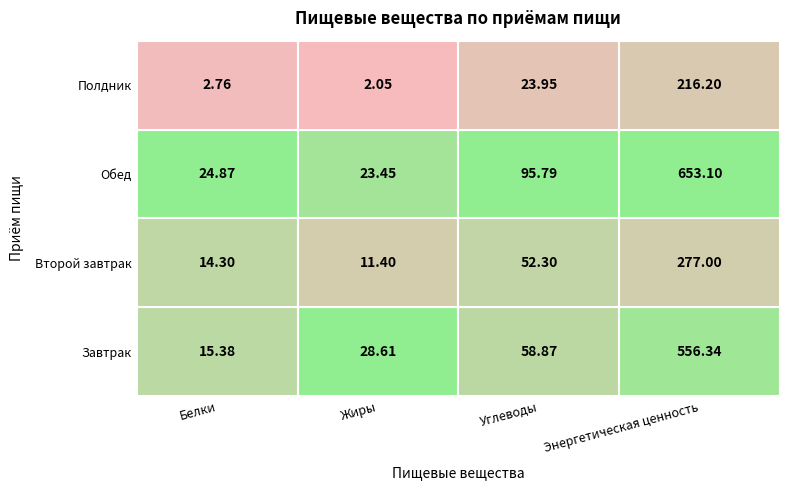

At which label does Завтрак first exceed 58?

Углеводы